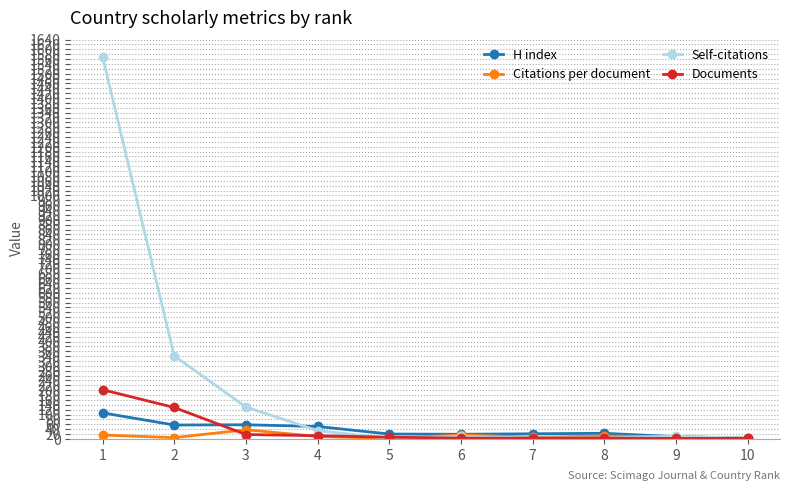

How many series are shown in this chart?

4